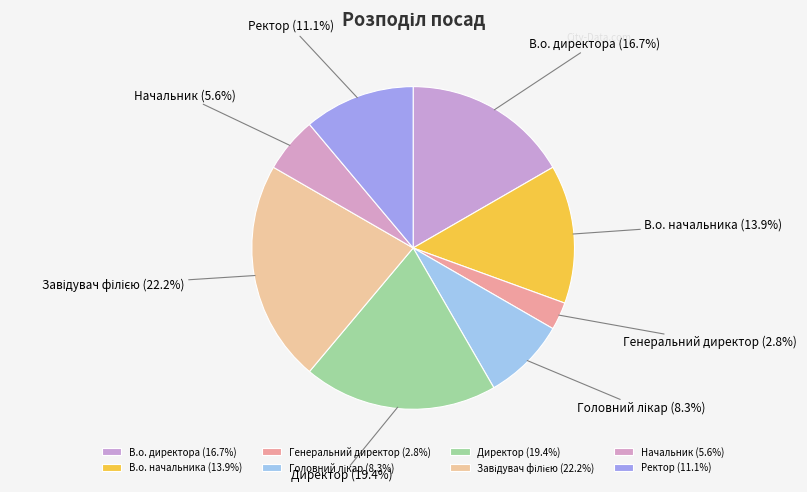

Is Завідувач філією the majority of the pie?

No